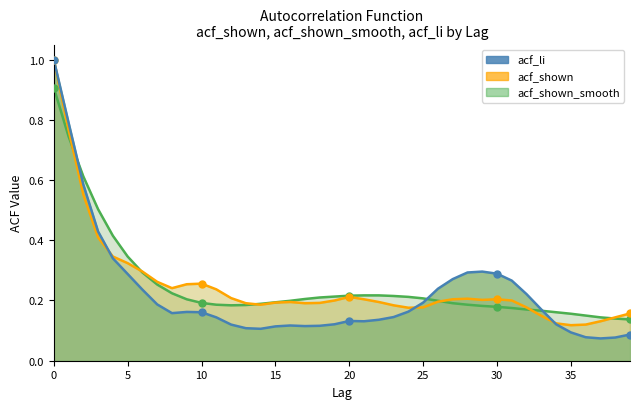

At which label is acf_li closest to 0?

37